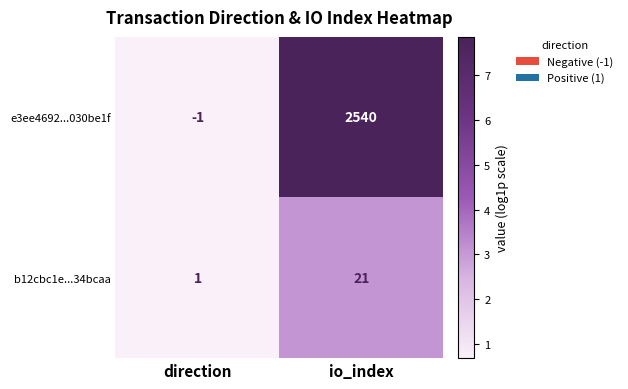

Reading left to right, transcribe all the data shown in this chart.

e3ee4692...030be1f: direction=-1	io_index=2540
b12cbc1e...34bcaa: direction=1	io_index=21